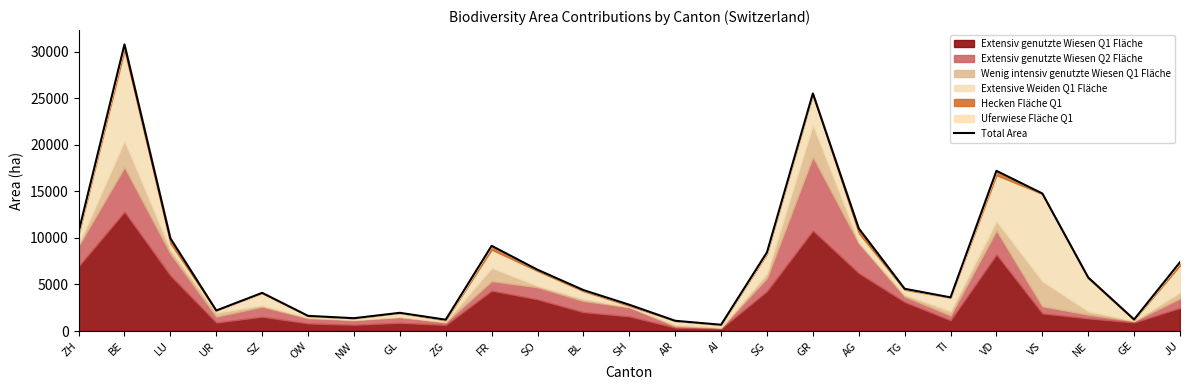

How many lines are shown in the chart?

1